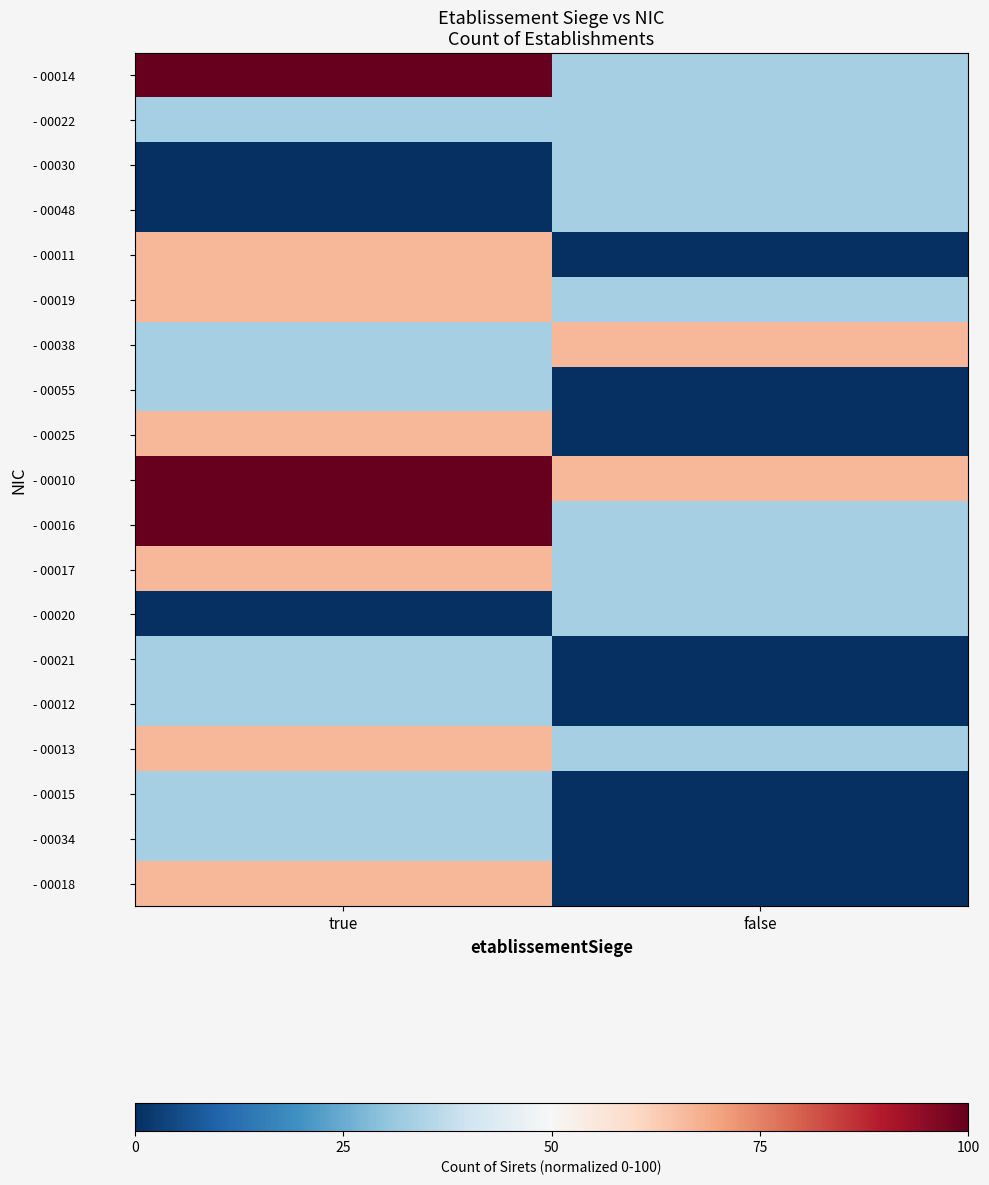

Reading left to right, transcribe all the data shown in this chart.

- 00014: true=100.0	false=33.3
- 00022: true=33.3	false=33.3
- 00030: true=0.0	false=33.3
- 00048: true=0.0	false=33.3
- 00011: true=66.7	false=0.0
- 00019: true=66.7	false=33.3
- 00038: true=33.3	false=66.7
- 00055: true=33.3	false=0.0
- 00025: true=66.7	false=0.0
- 00010: true=100.0	false=66.7
- 00016: true=100.0	false=33.3
- 00017: true=66.7	false=33.3
- 00020: true=0.0	false=33.3
- 00021: true=33.3	false=0.0
- 00012: true=33.3	false=0.0
- 00013: true=66.7	false=33.3
- 00015: true=33.3	false=0.0
- 00034: true=33.3	false=0.0
- 00018: true=66.7	false=0.0